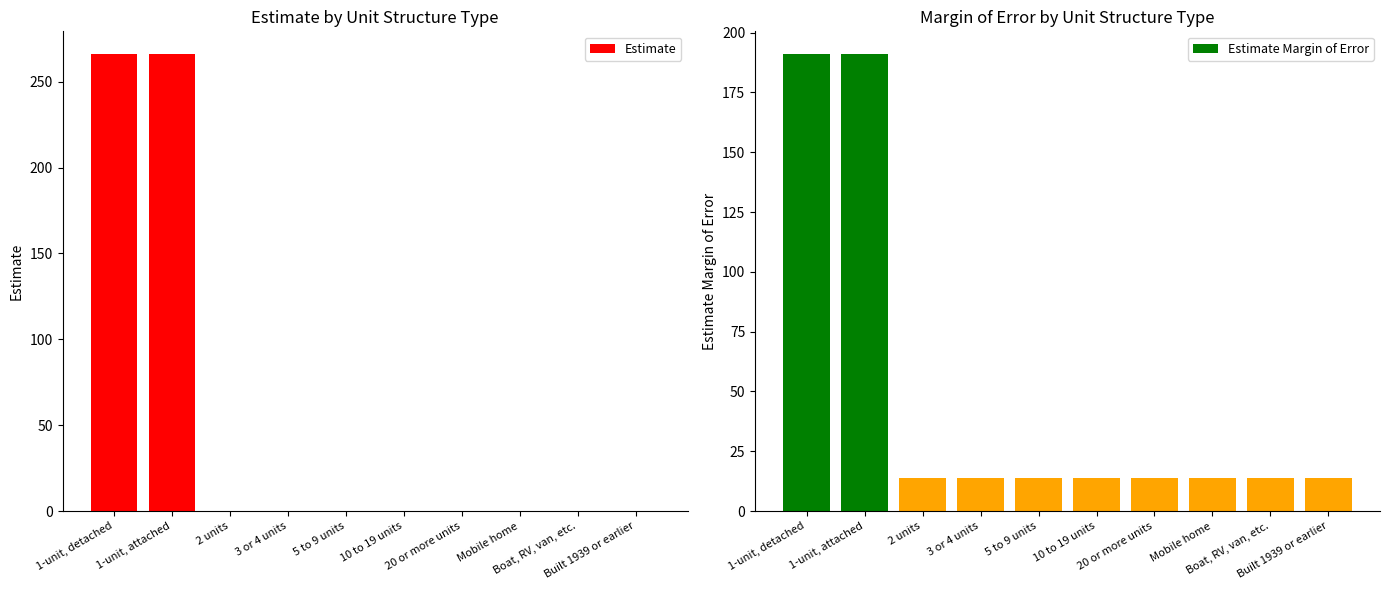

What is the label of the 4th bar from the left?

3 or 4 units